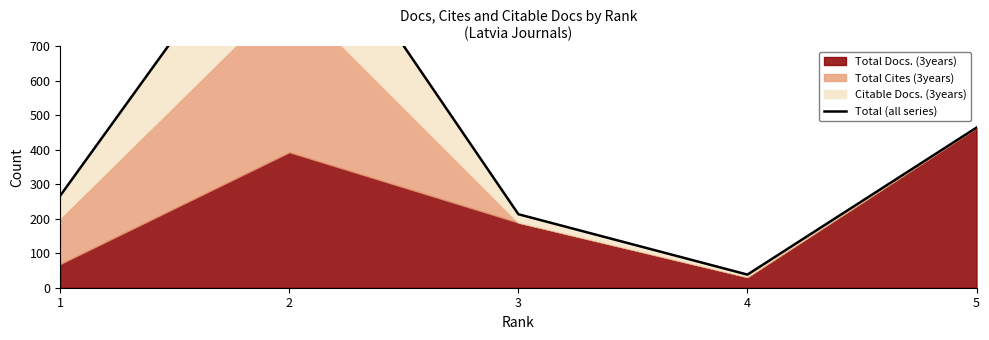

Rank the categories by value from lowest to highest.

4, 3, 1, 5, 2